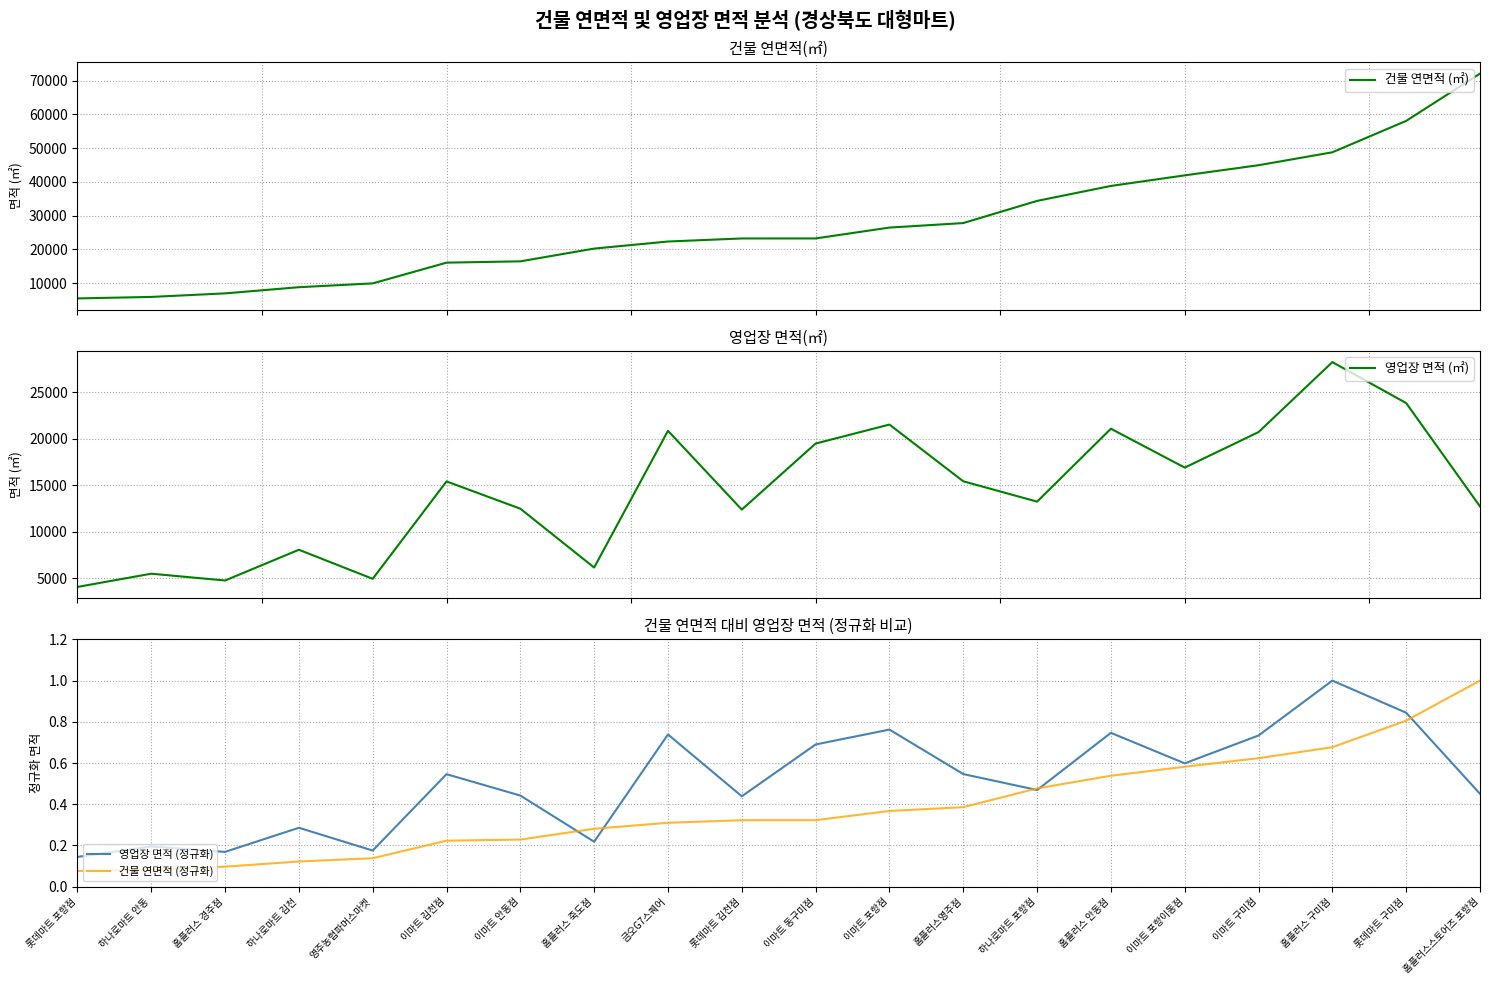

True or false: 영업장 면적 (정규화) has a value of 0.5 at 홈플러스스토어즈 포항점.

True